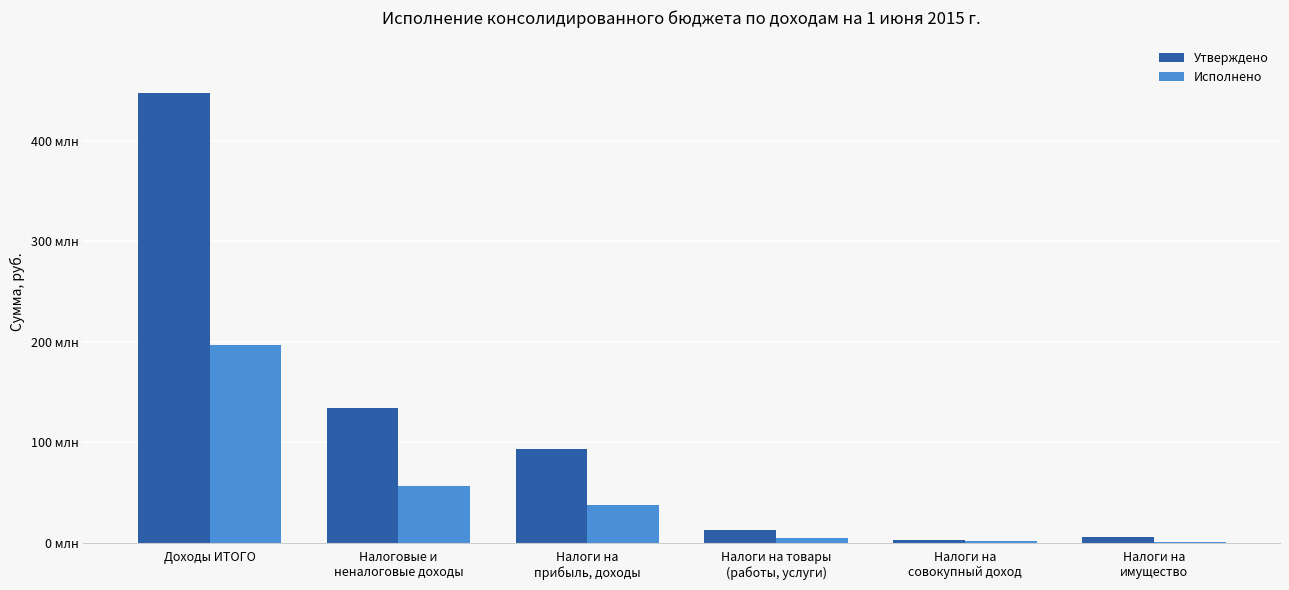

Reading right to left, extract all data points from this chart.

Утверждено: Налоги на
имущество=5398000.0	Налоги на
совокупный доход=2438000.0	Налоги на товары
(работы, услуги)=12783000.0	Налоги на
прибыль, доходы=93103700.0	Налоговые и
неналоговые доходы=133795700.0	Доходы ИТОГО=447260478.0
Исполнено: Налоги на
имущество=846570.3	Налоги на
совокупный доход=1464996.3	Налоги на товары
(работы, услуги)=5216117.7	Налоги на
прибыль, доходы=37895210.0	Налоговые и
неналоговые доходы=56813634.9	Доходы ИТОГО=196482654.5